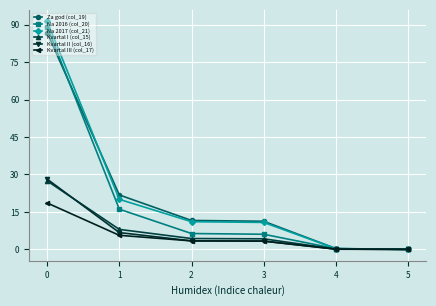

What is the value of the Za god (col_19) point at the 2nd from the left?

21.8